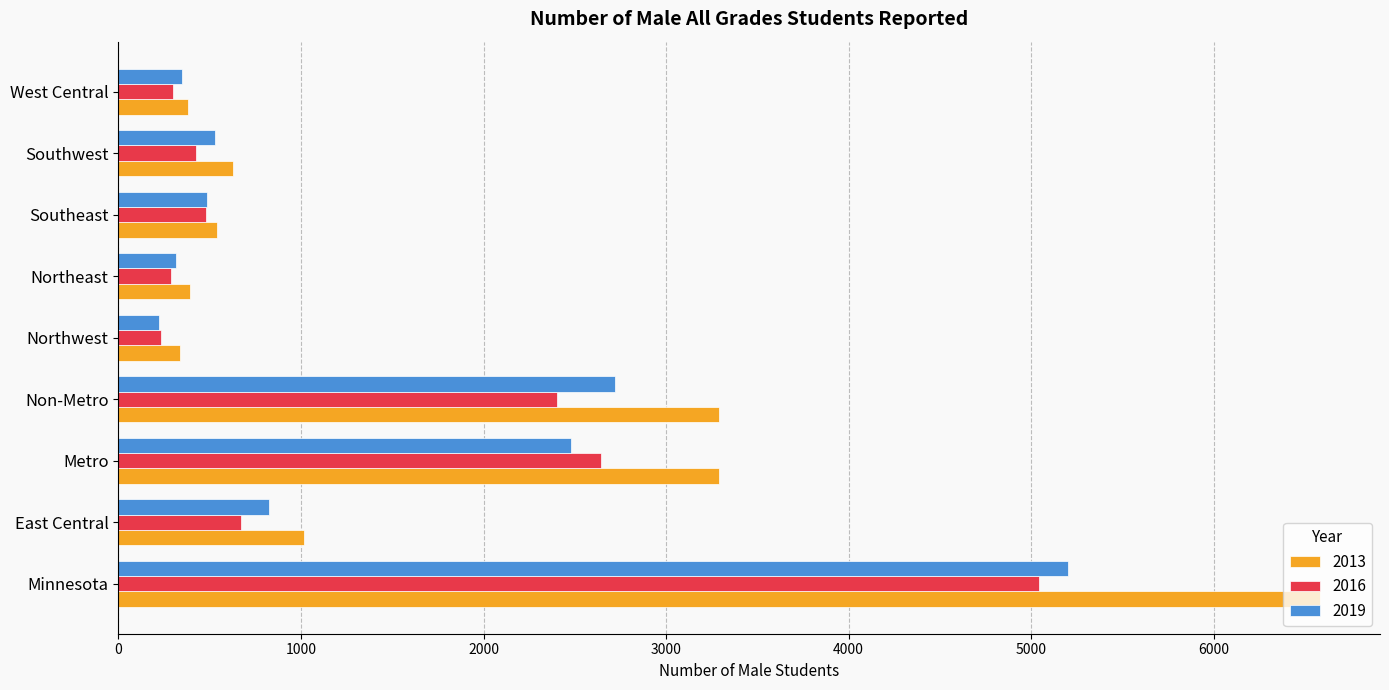

What is the approximate value of 2019 at Metro?

2480